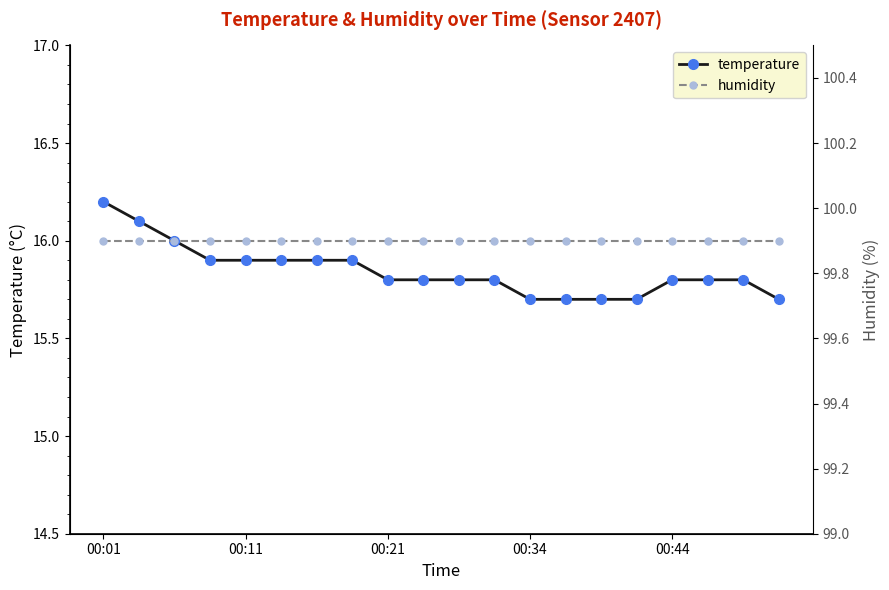

What is the approximate value of temperature at 00:34?

15.7